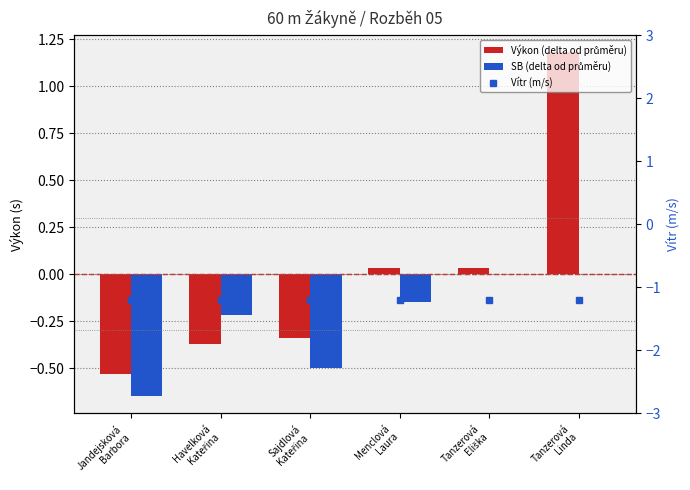

What is the difference between the maximum and minimum values in the Výkon (delta od průměru) series?

1.7